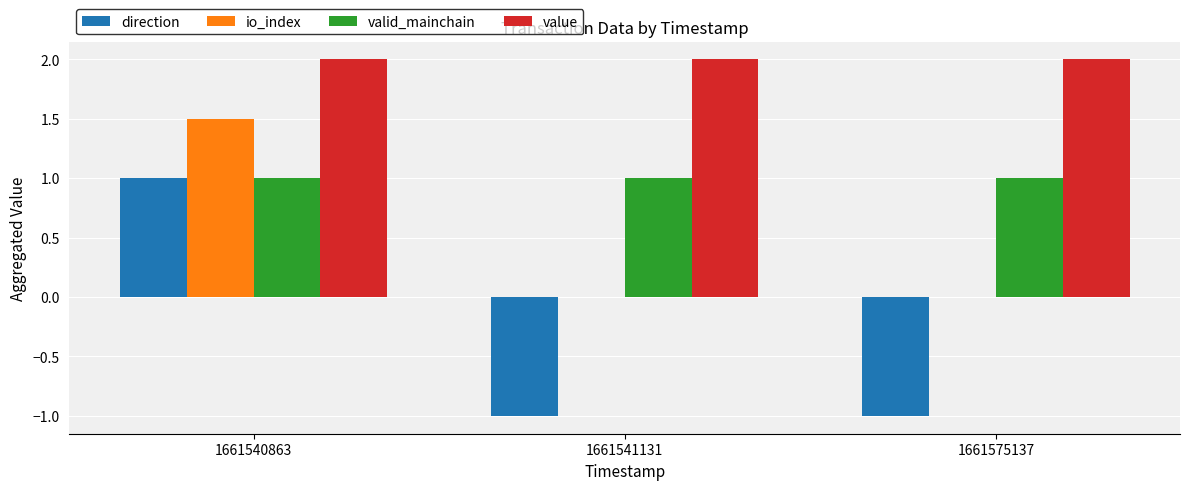

How many series are shown in this chart?

4